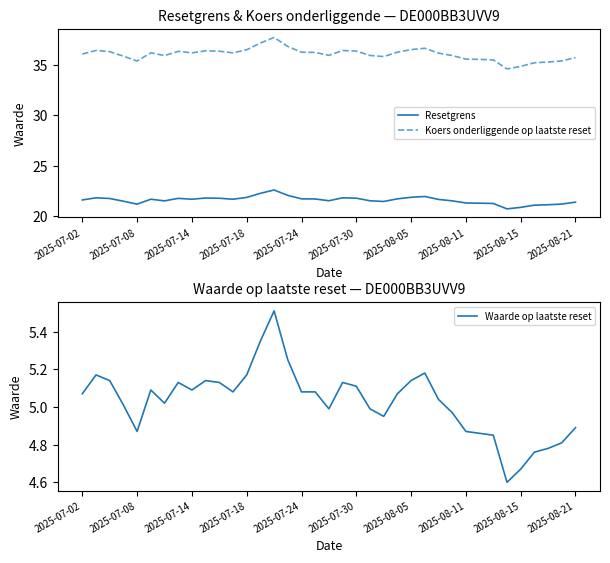

True or false: Koers onderliggende op laatste reset and Waarde op laatste reset cross at least once.

False